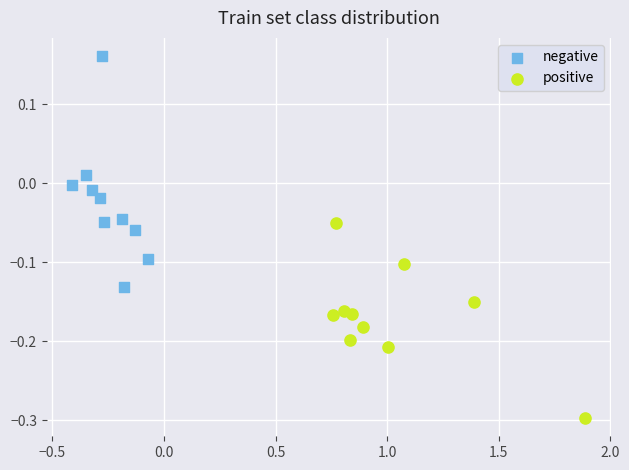

What are all the series names shown in the legend?

negative, positive